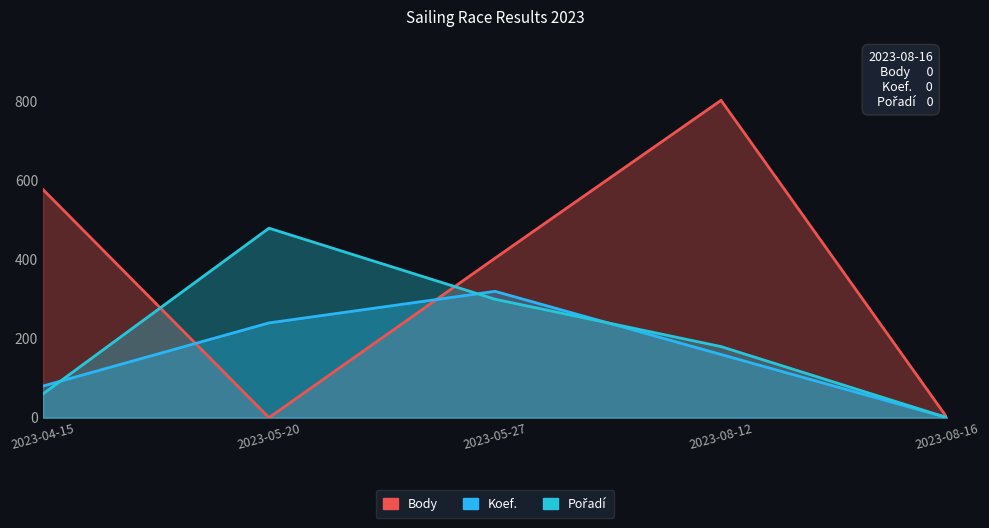

At which category does the chart reach its peak across all series?

2023-08-12